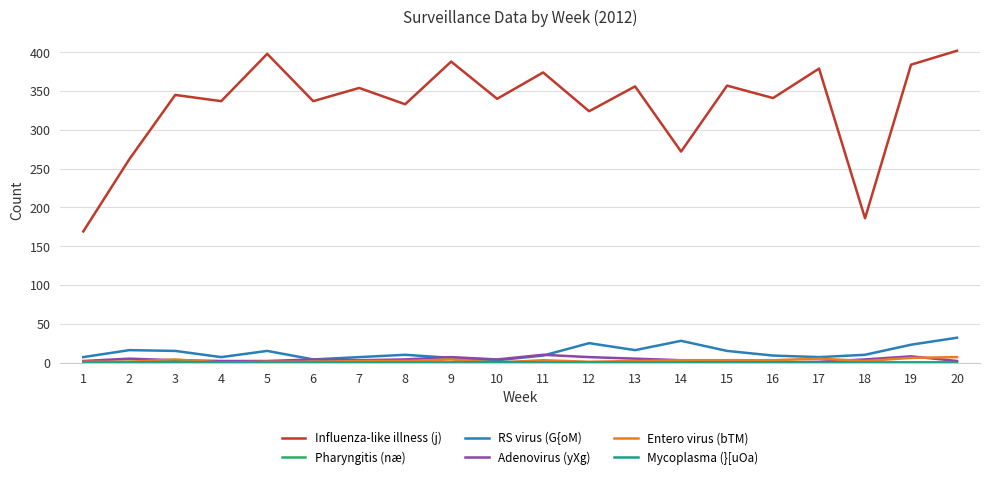

Which series has the largest total across all categories?

Influenza-like illness (j)